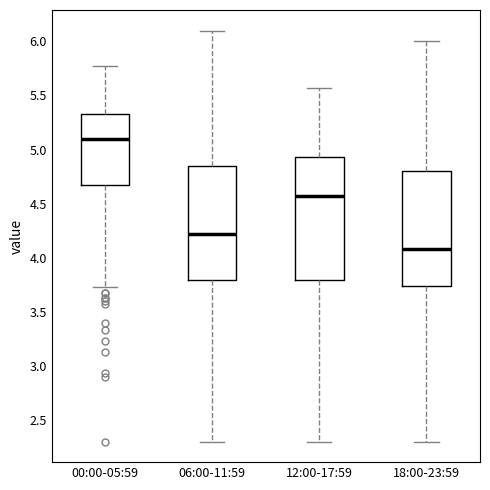

Comparing the boxes themselves (not the whiskers), which one is the tallest?

12:00-17:59